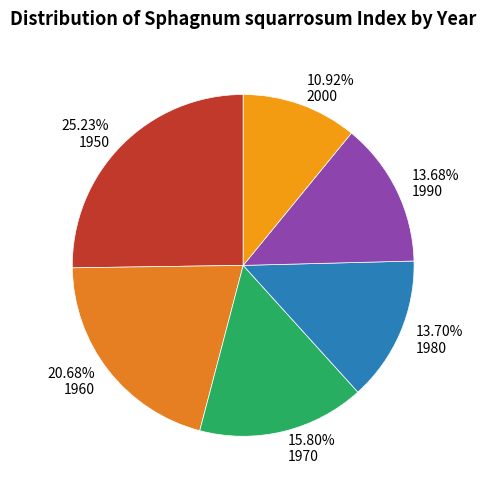

Combined, do 1980 and 1990 account for over 50%?

No